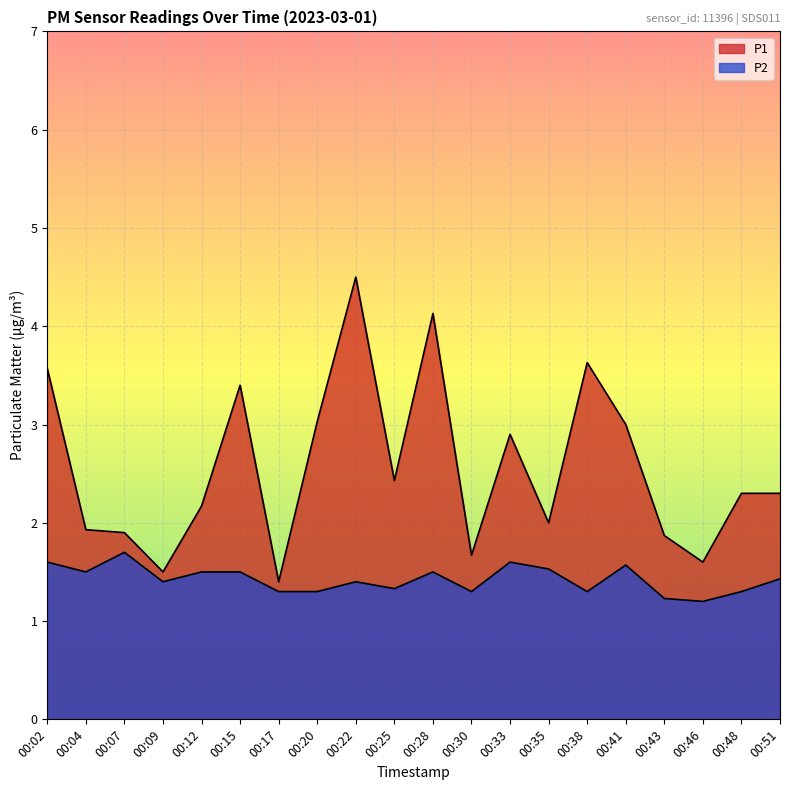

True or false: P2 and P1 cross at least once.

False